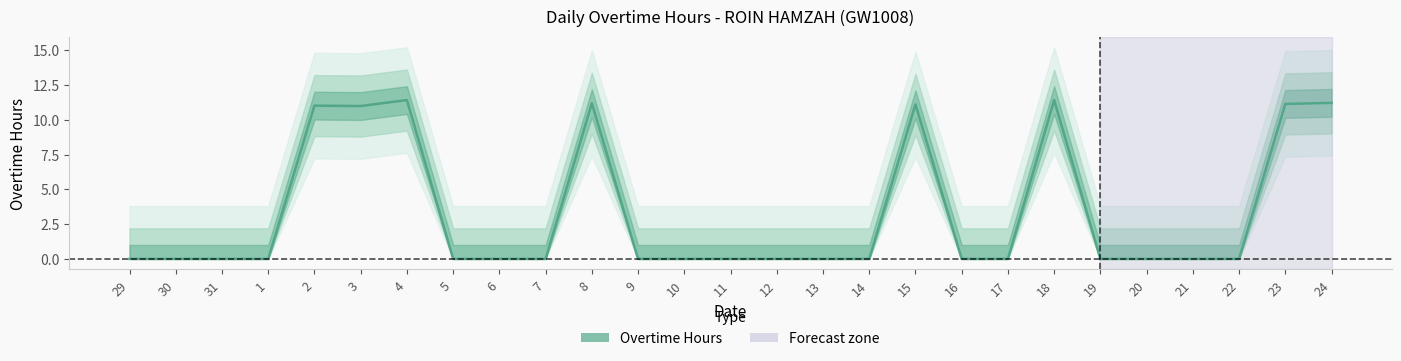

List the labels in order of value, smallest first.

29, 30, 31, 1, 5, 6, 7, 9, 10, 11, 12, 13, 14, 16, 17, 19, 20, 21, 22, 3, 2, 15, 23, 8, 24, 4, 18